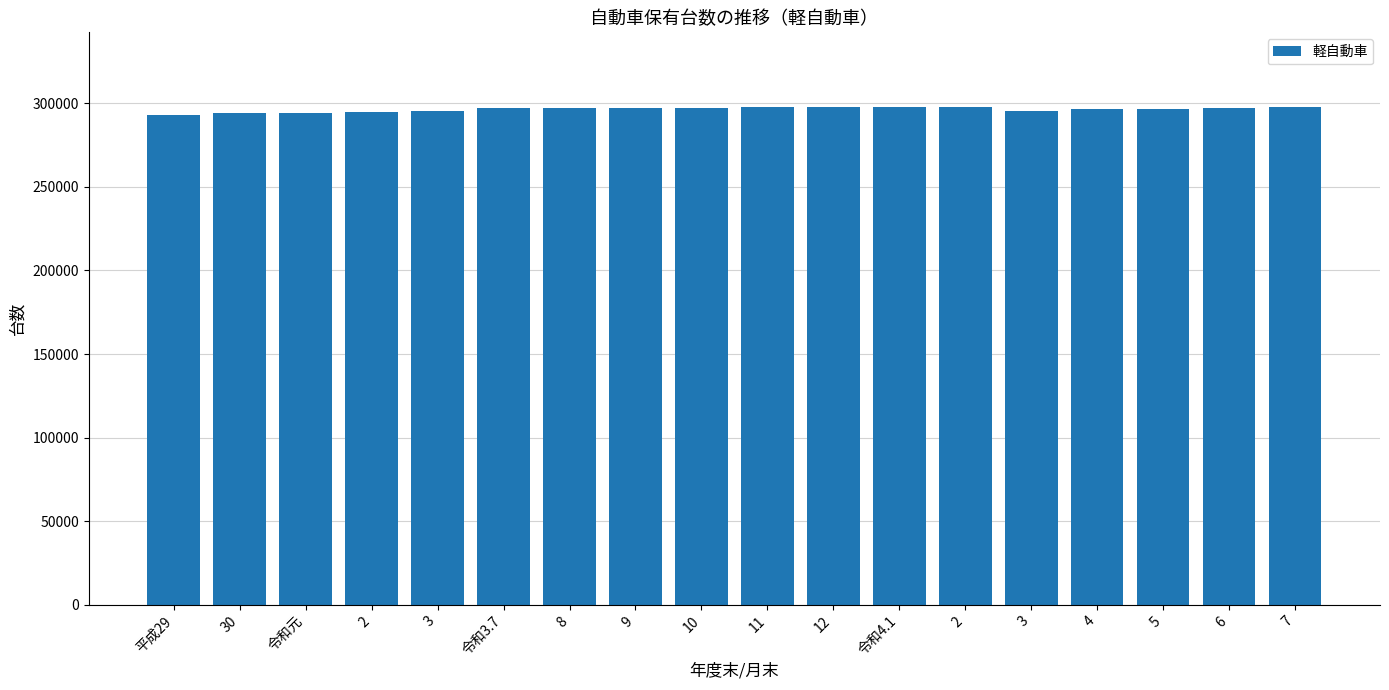

List the labels in order of value, smallest first.

平成29, 令和元, 30, 2, 3, 3, 4, 5, 6, 令和3.7, 9, 10, 8, 7, 12, 令和4.1, 11, 2